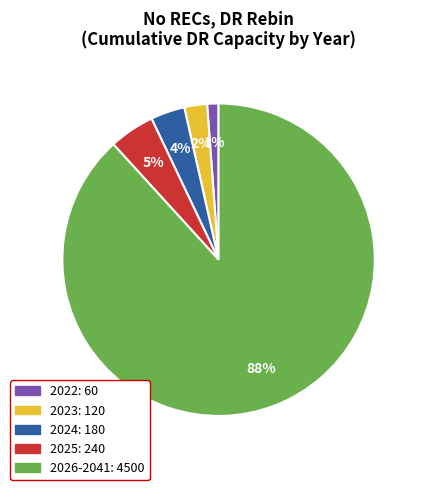

Is there a majority slice in this chart?

Yes